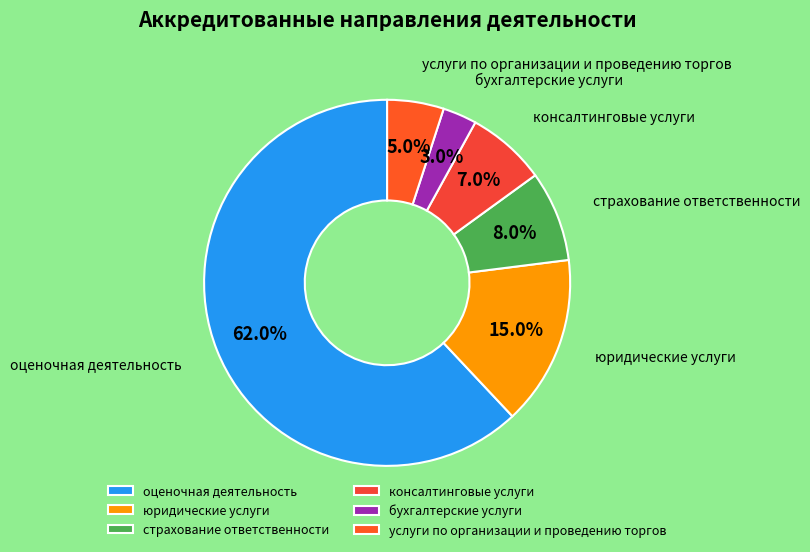

Which has a higher value, услуги по организации и проведению торгов or юридические услуги?

юридические услуги